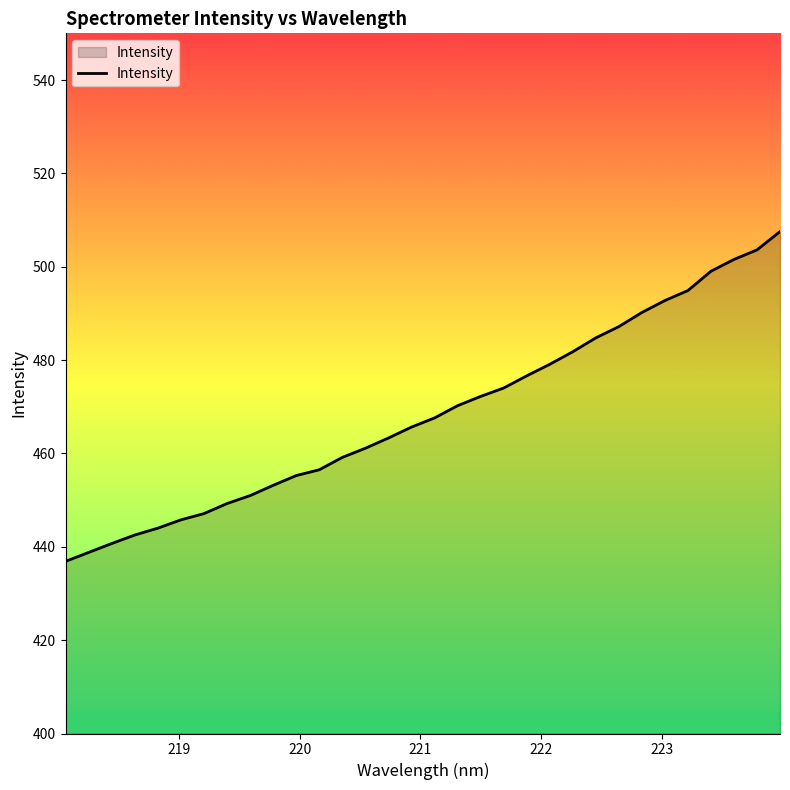

What is the smallest value displayed?

436.9